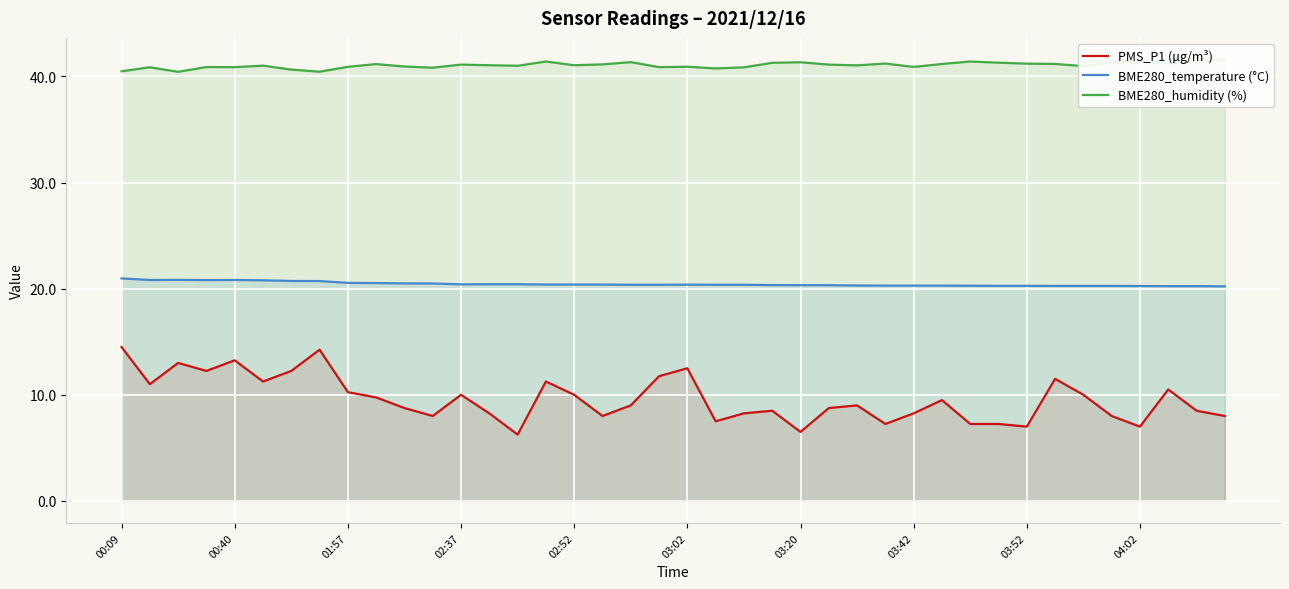

Which series has the largest total across all categories?

BME280_humidity (%)